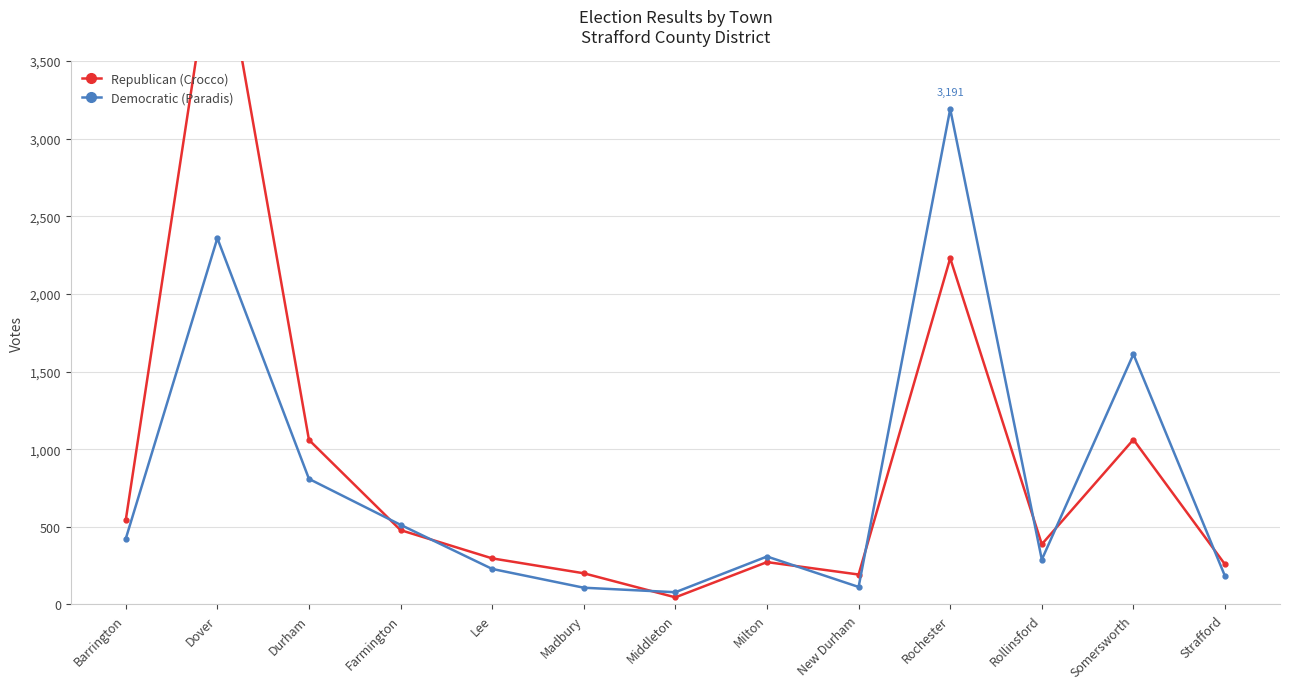

How many times do Democratic (Paradis) and Republican (Crocco) cross each other?

8